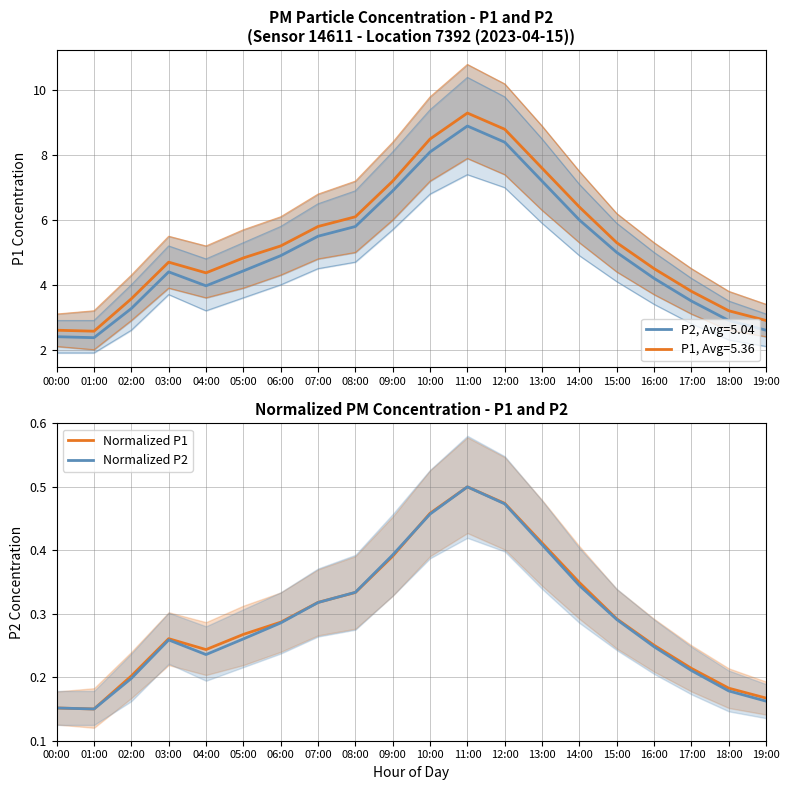

Count the Normalized P1 values in the range 0 to 1.

20